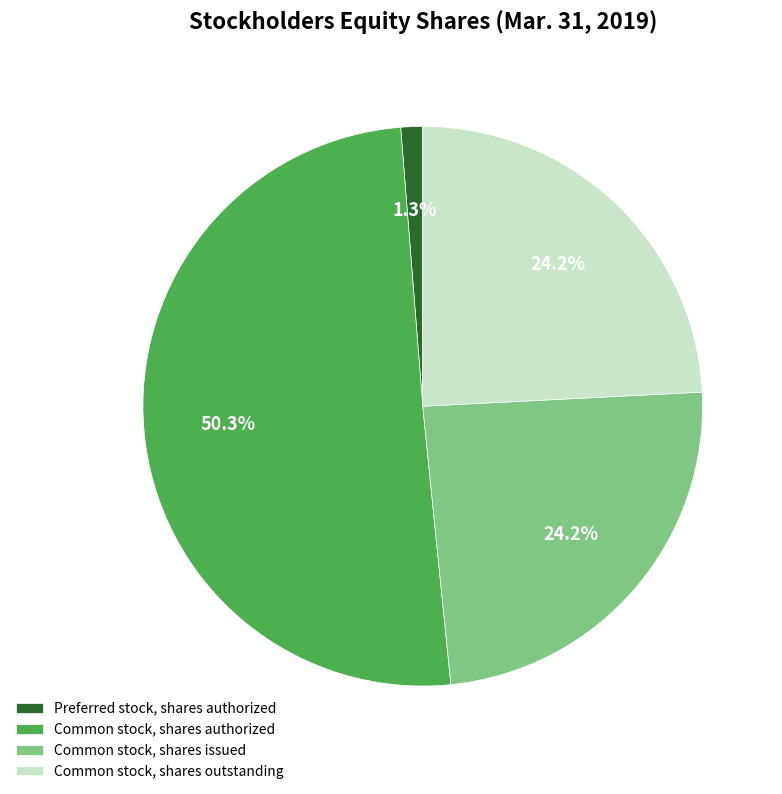

Which category accounts for the majority?

Common stock, shares authorized